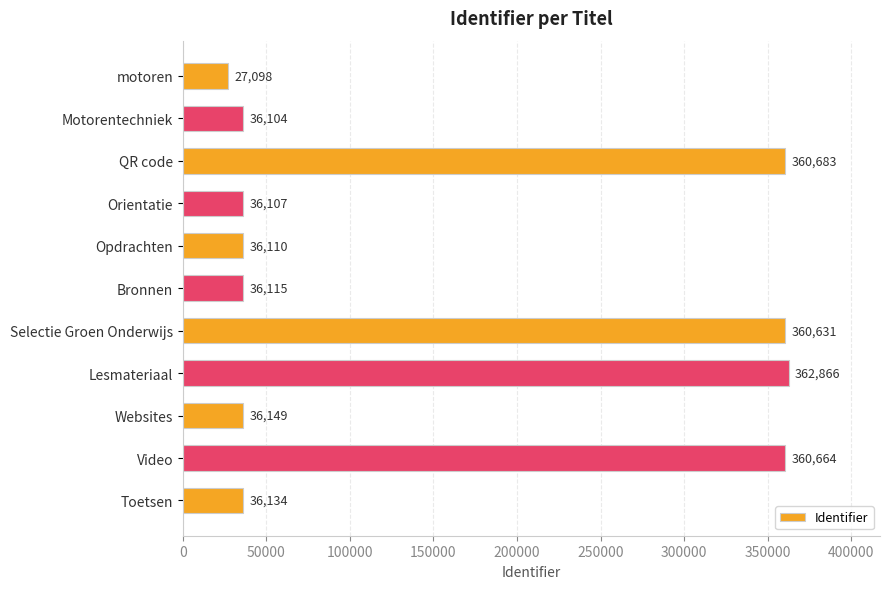

What is the label of the 5th bar from the top?

Opdrachten